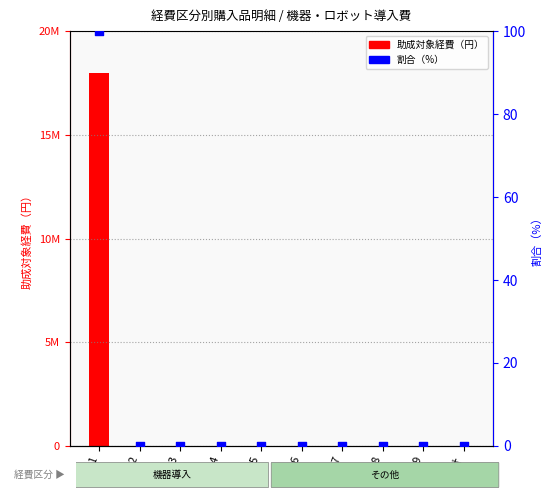

Which series has the largest total across all categories?

助成対象経費（円）